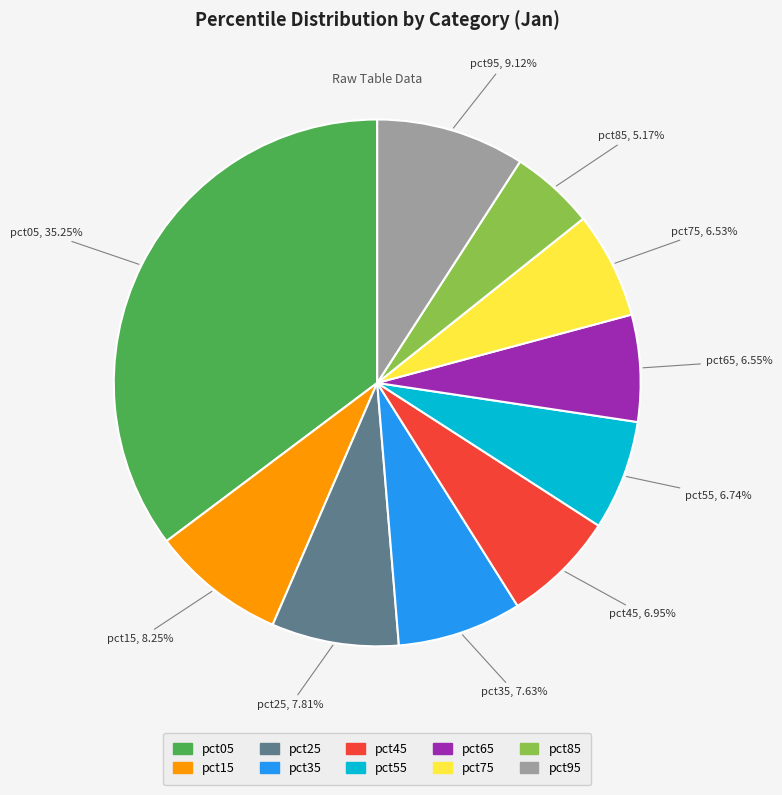

Is there a majority slice in this chart?

No